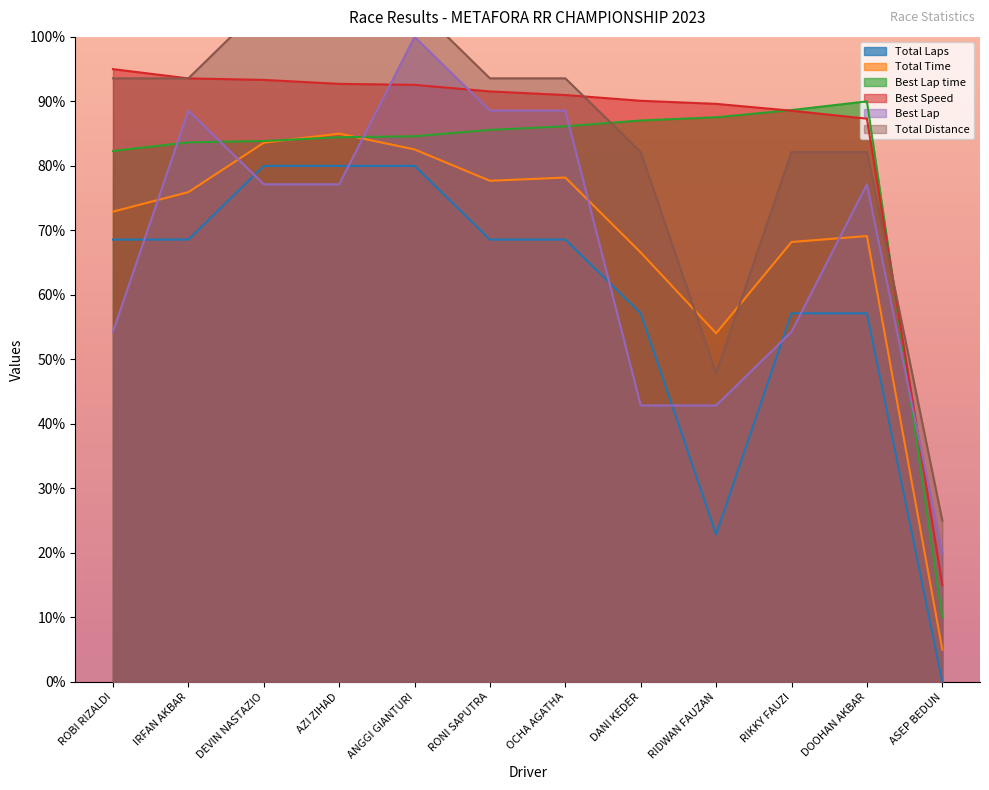

Does the chart display data point markers on the line(s)?

No